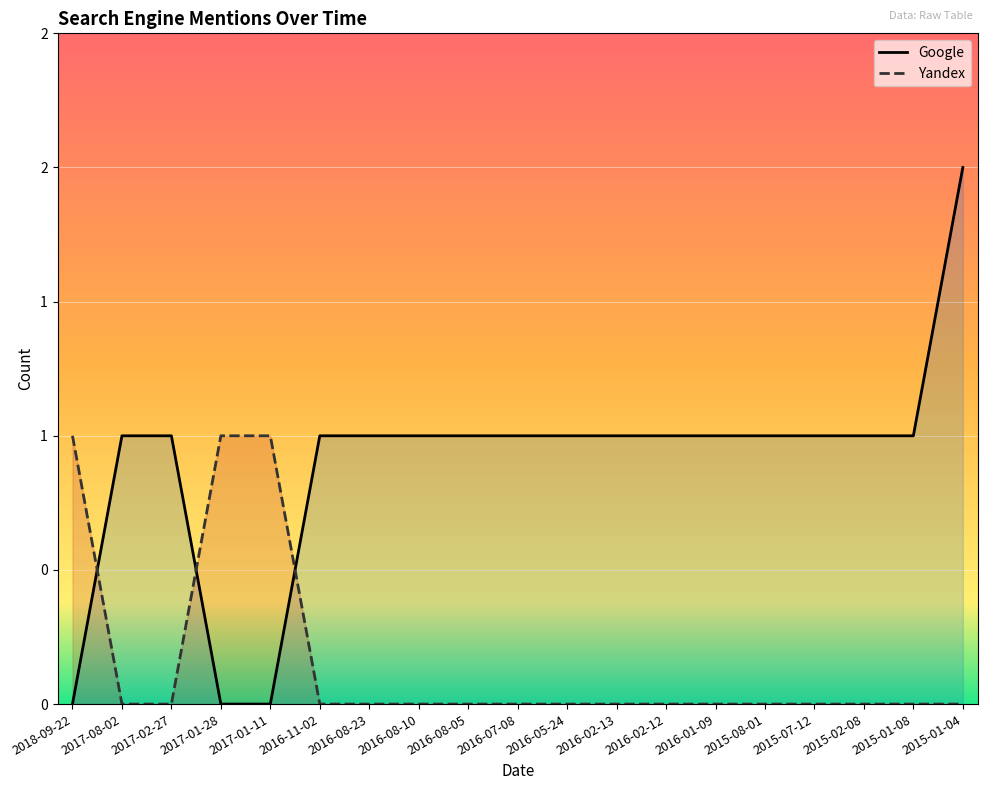

What are all the series names shown in the legend?

Google, Yandex